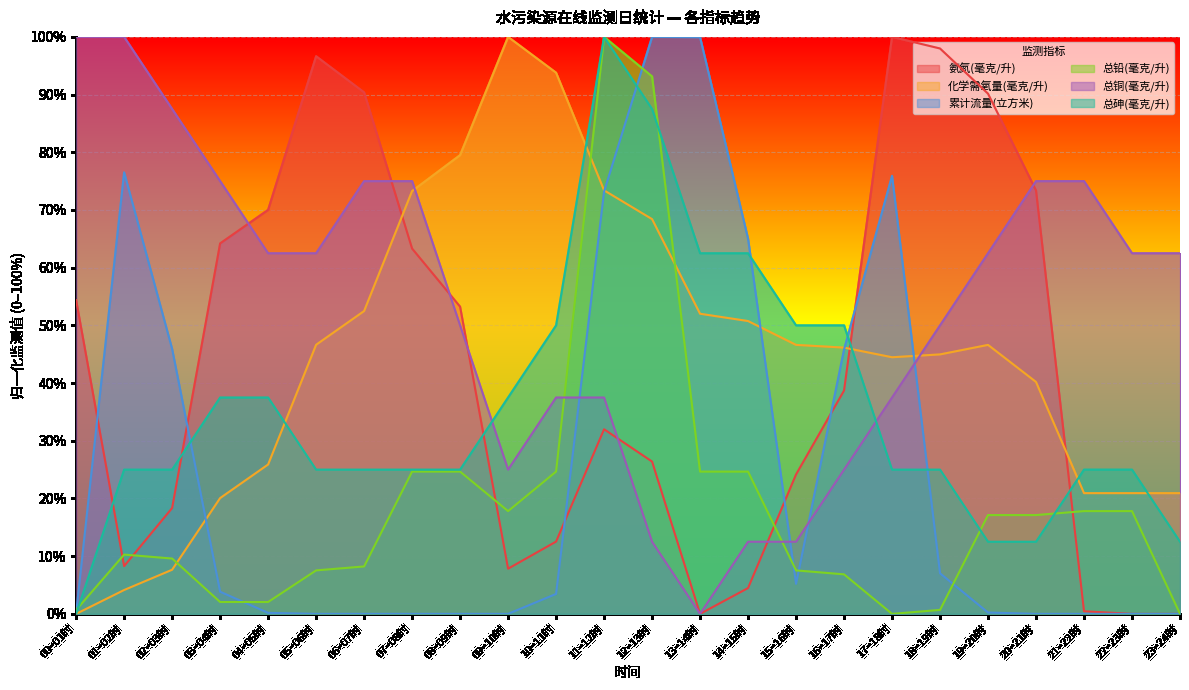

What is the sum of the 总铅(毫克/升) values at 05~06时 and 04~05时?

0.1